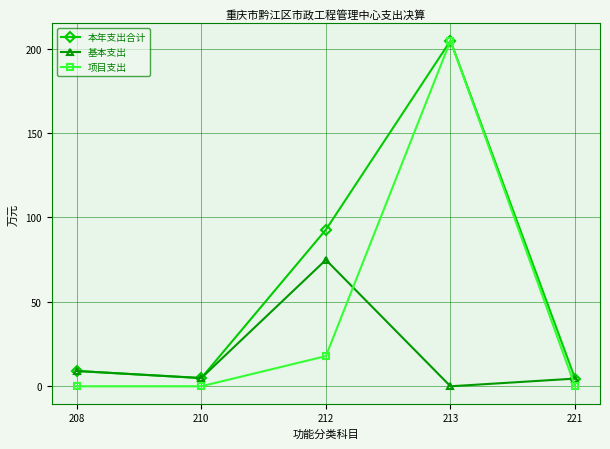

Which series has the largest total across all categories?

本年支出合计